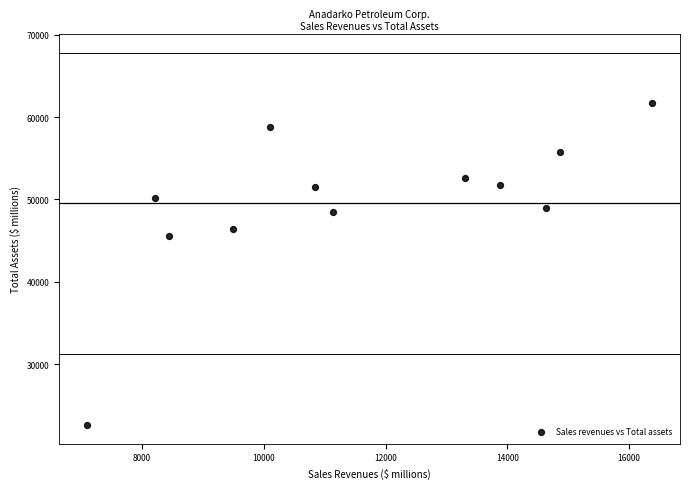

What Y value in the scatter plot is closest to 42138?

45564